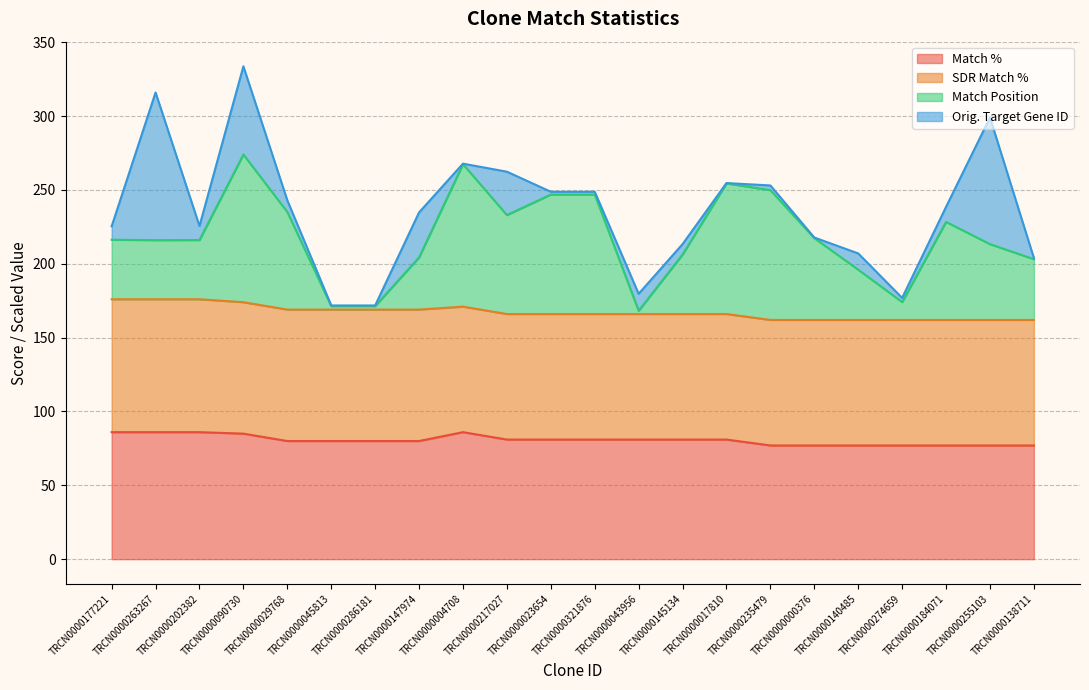

What are all the series names shown in the legend?

Match %, SDR Match %, Match Position, Orig. Target Gene ID